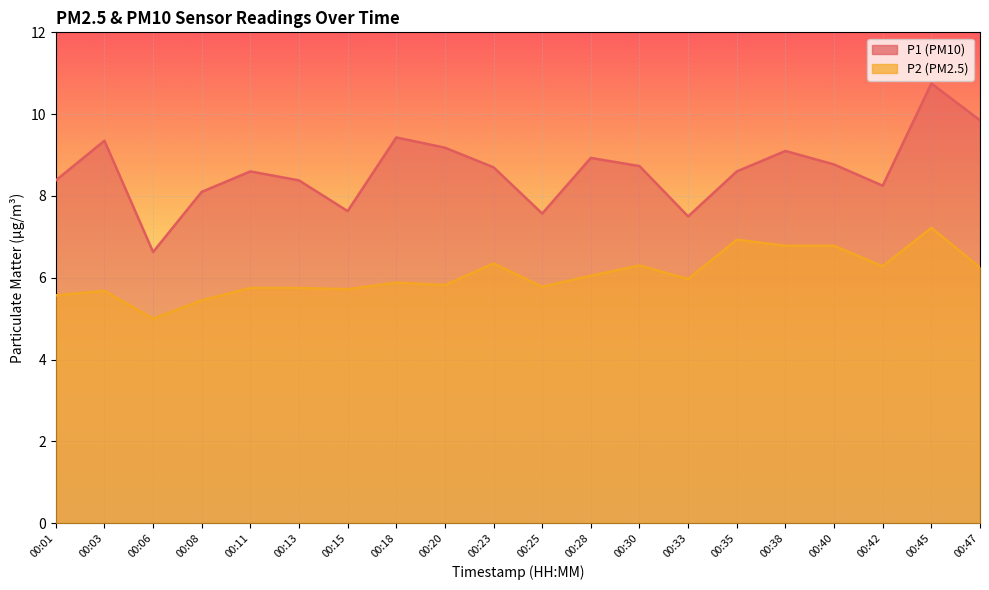

The value of P2 at 00:20 is 5.8. True or false?

True